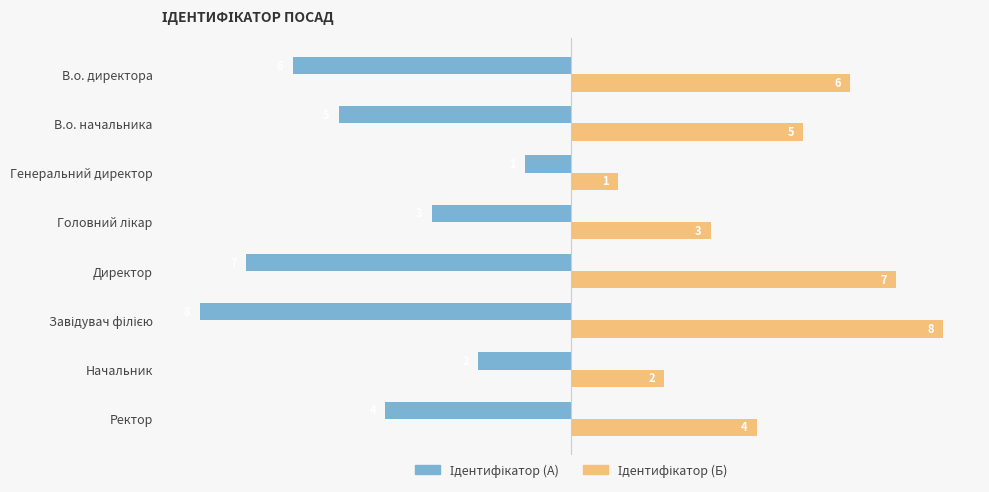

How many distinct data groups are displayed?

2